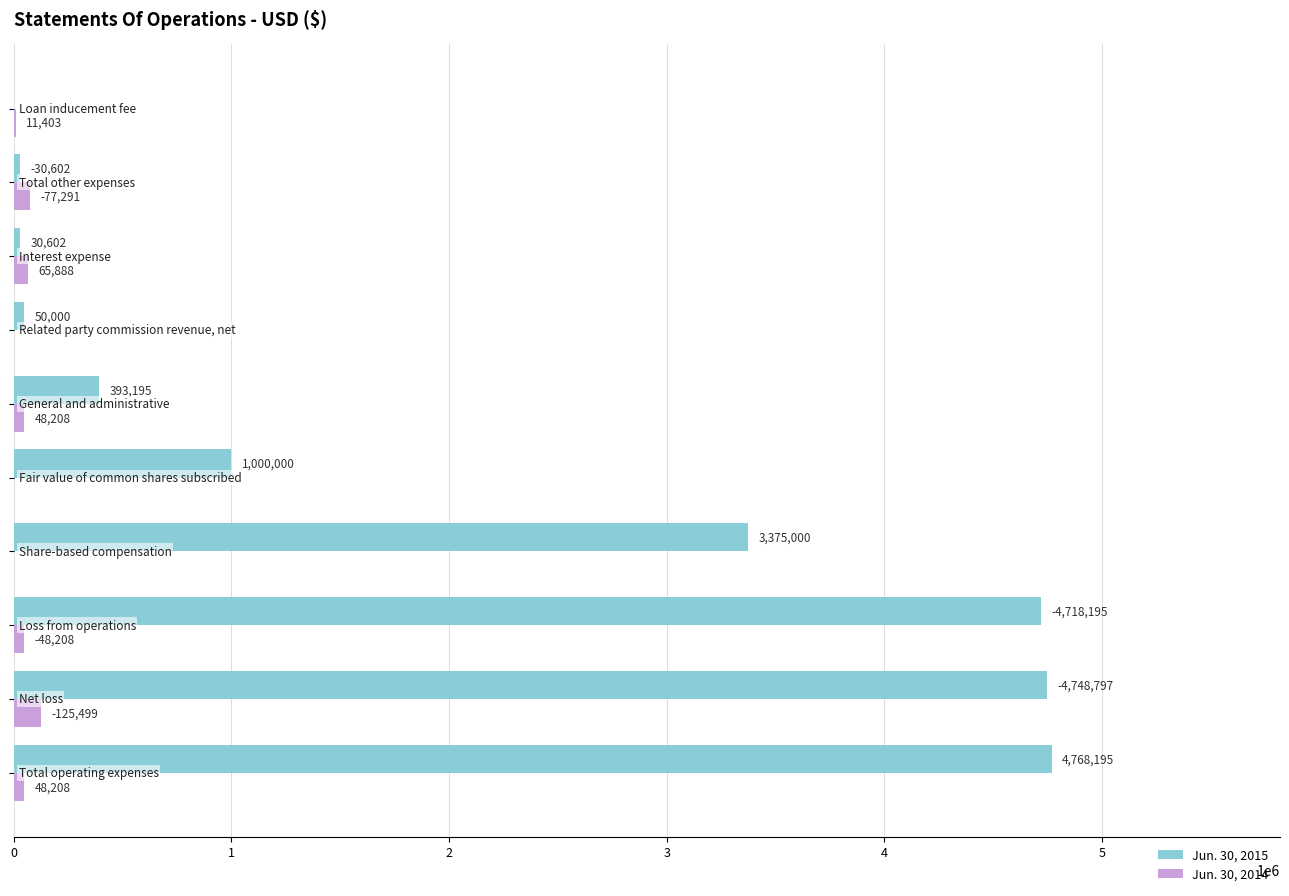

Which series has the largest total across all categories?

Jun. 30, 2015